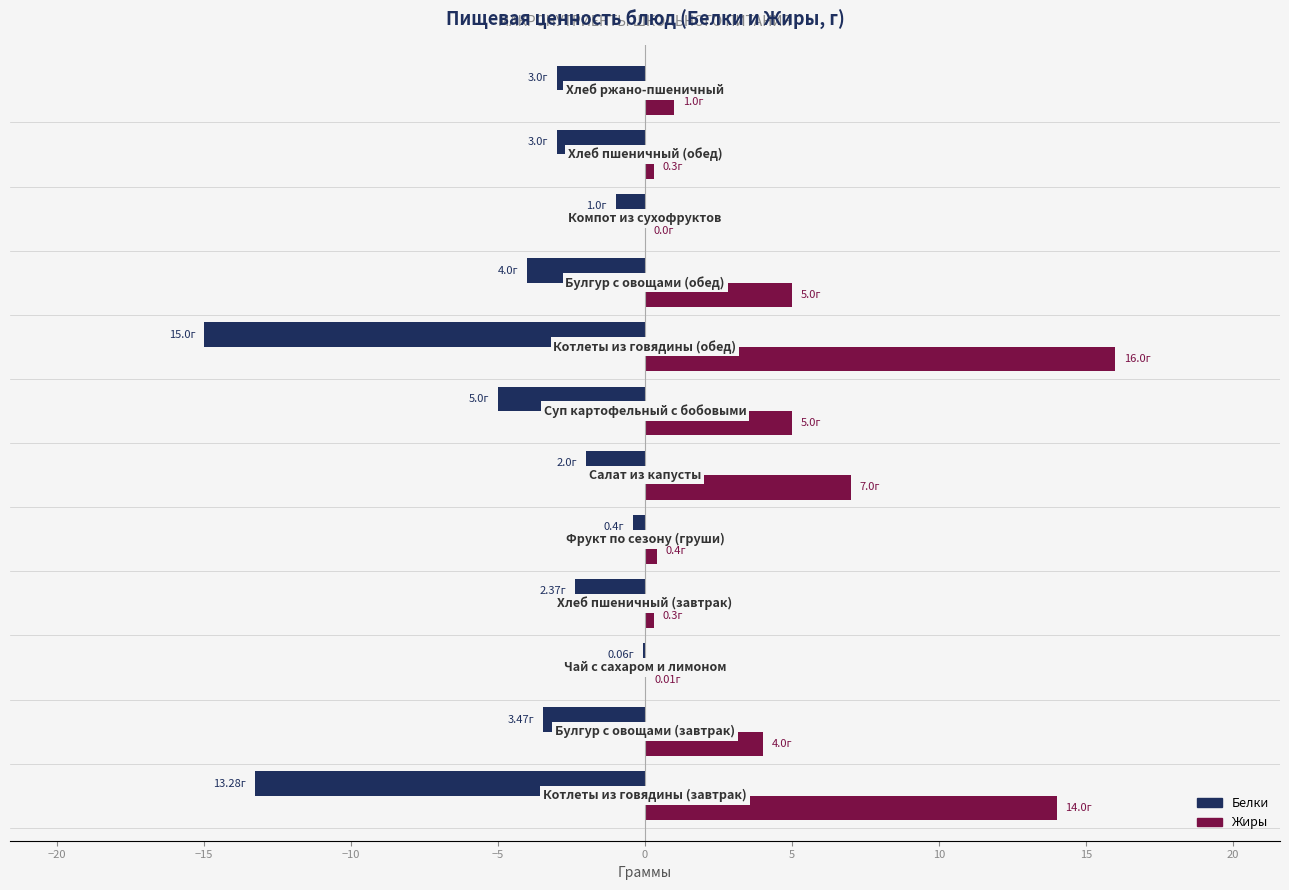

Count the number of data series in this chart.

2